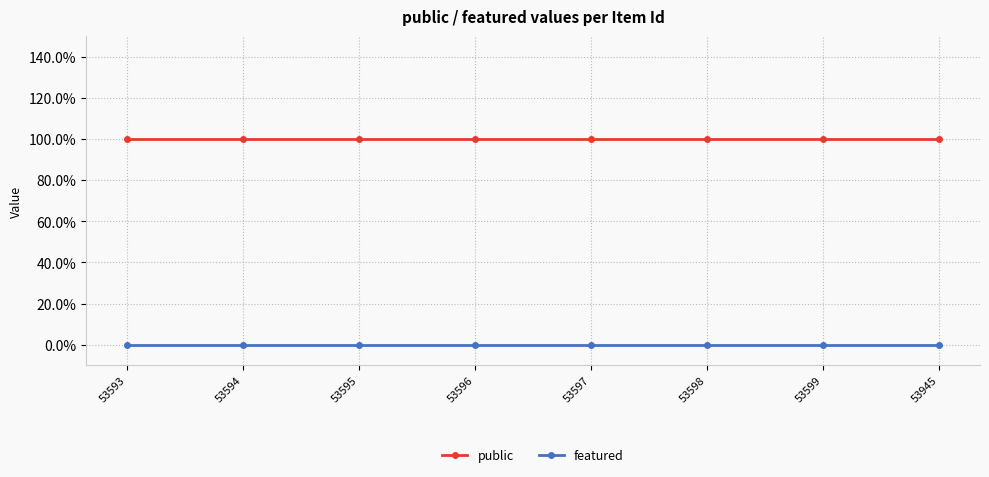

What are all the series names shown in the legend?

public, featured